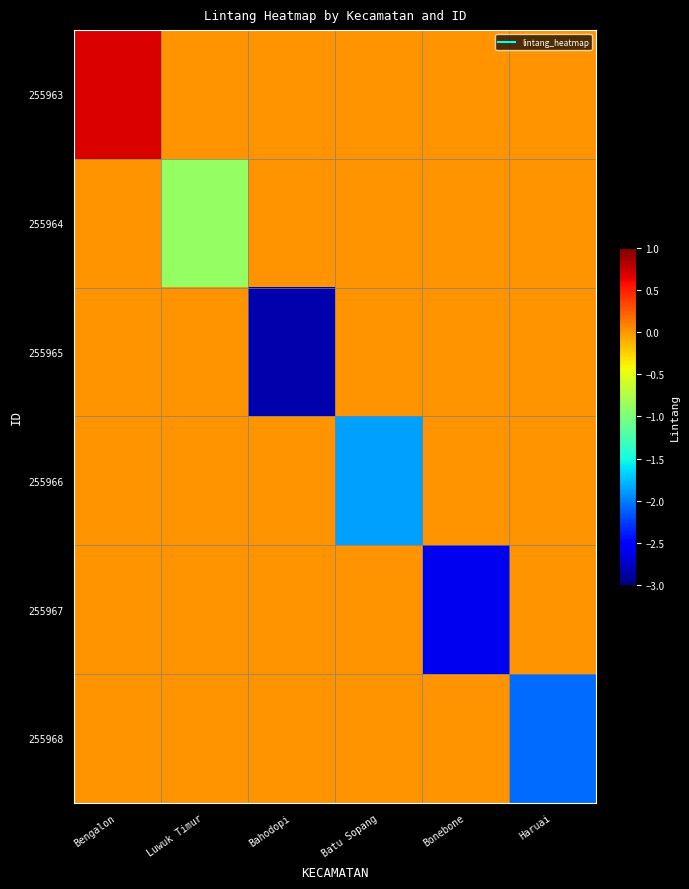

Which has a higher value, Bonebone or Bahodopi?

Bonebone